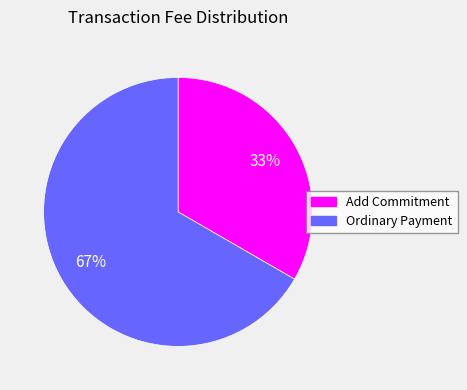

Which slice is the largest?

Ordinary Payment